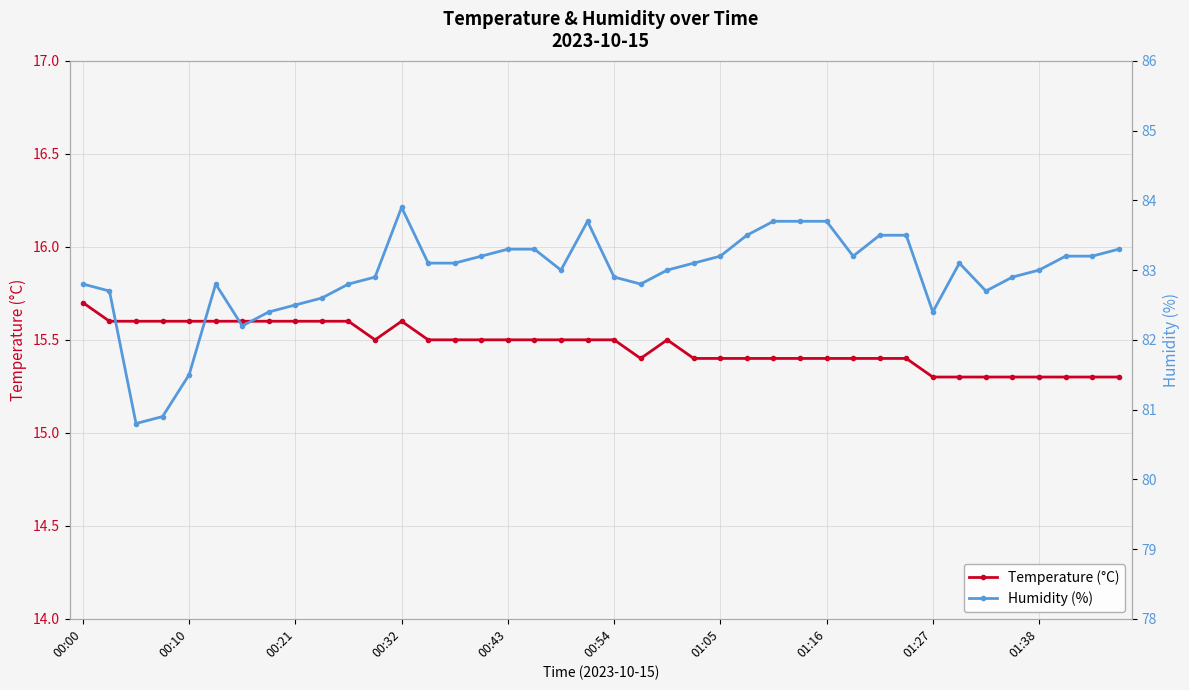

What is the value of the Temperature (°C) point at the 5th from the left?

15.6